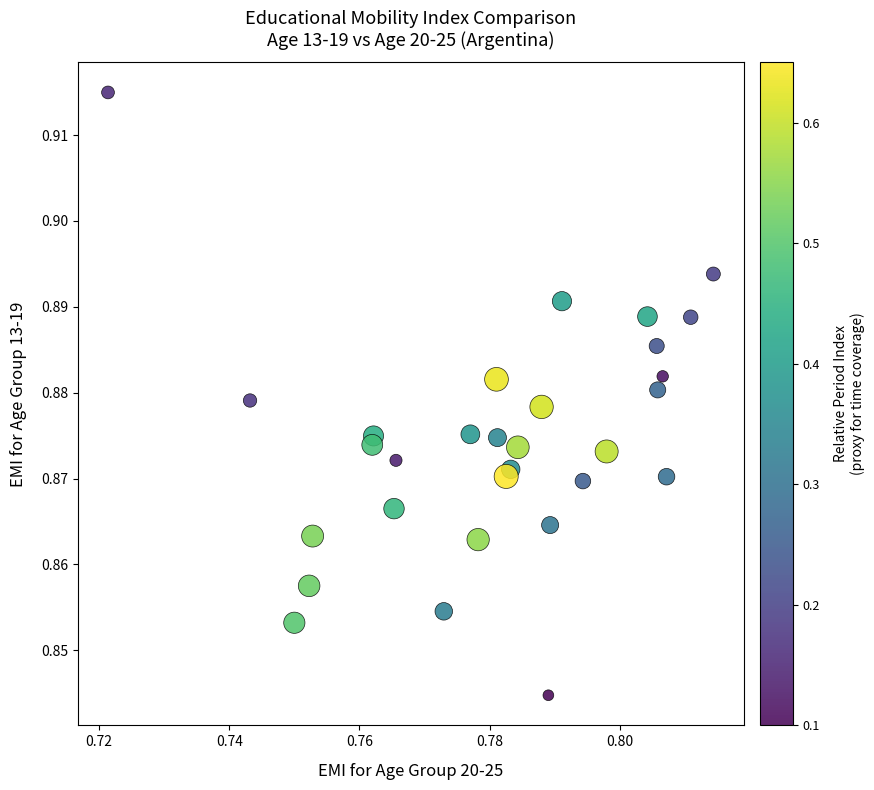

How many data points are displayed?

30